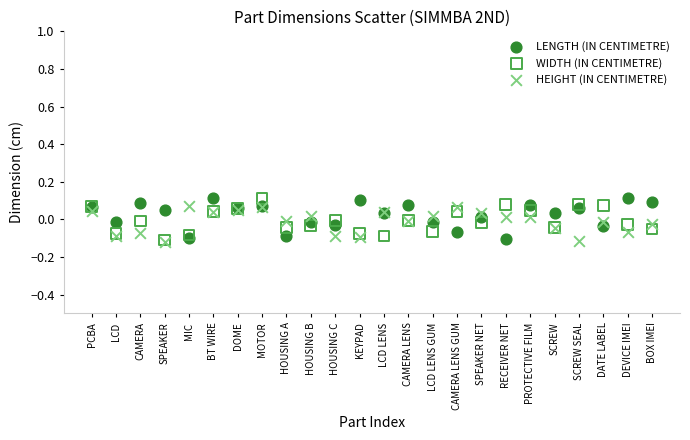

What are all the series names shown in the legend?

LENGTH (IN CENTIMETRE), WIDTH (IN CENTIMETRE), HEIGHT (IN CENTIMETRE)